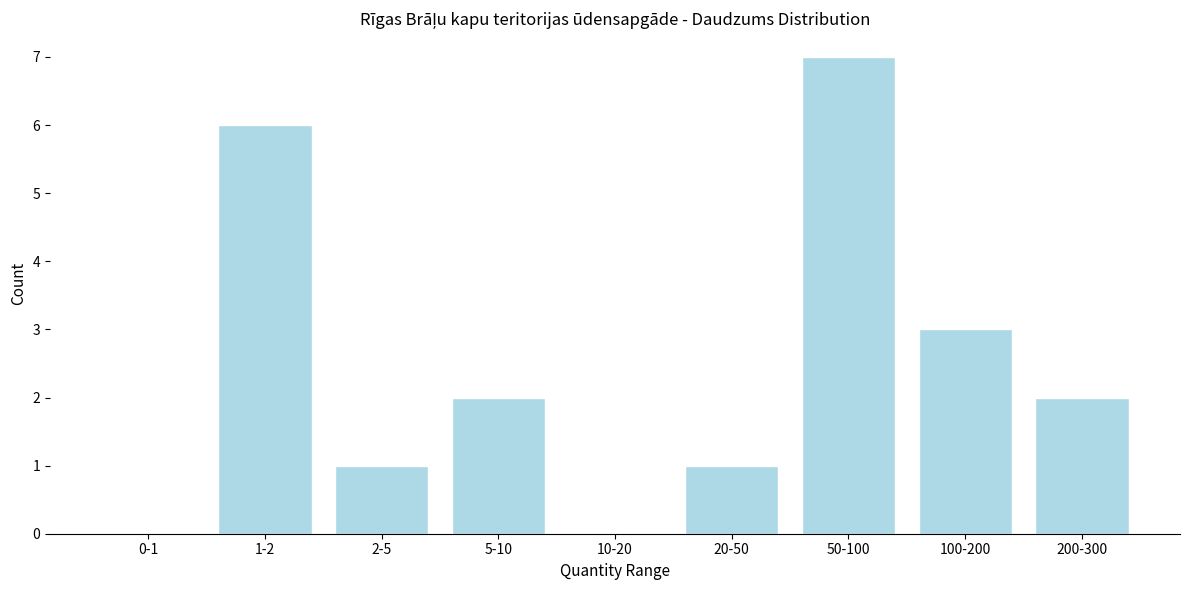

Reading left to right, what are all the values shown in this chart?

0-1=0	1-2=6	2-5=1	5-10=2	10-20=0	20-50=1	50-100=7	100-200=3	200-300=2